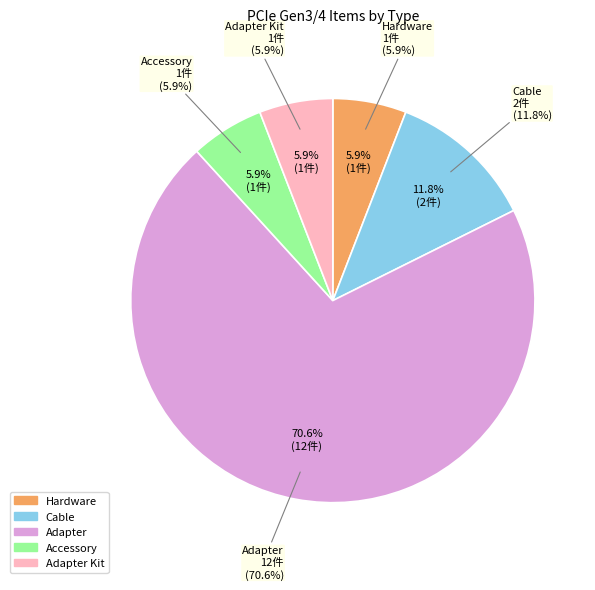

What percentage is the Adapter Kit slice, to the nearest percent?

6%